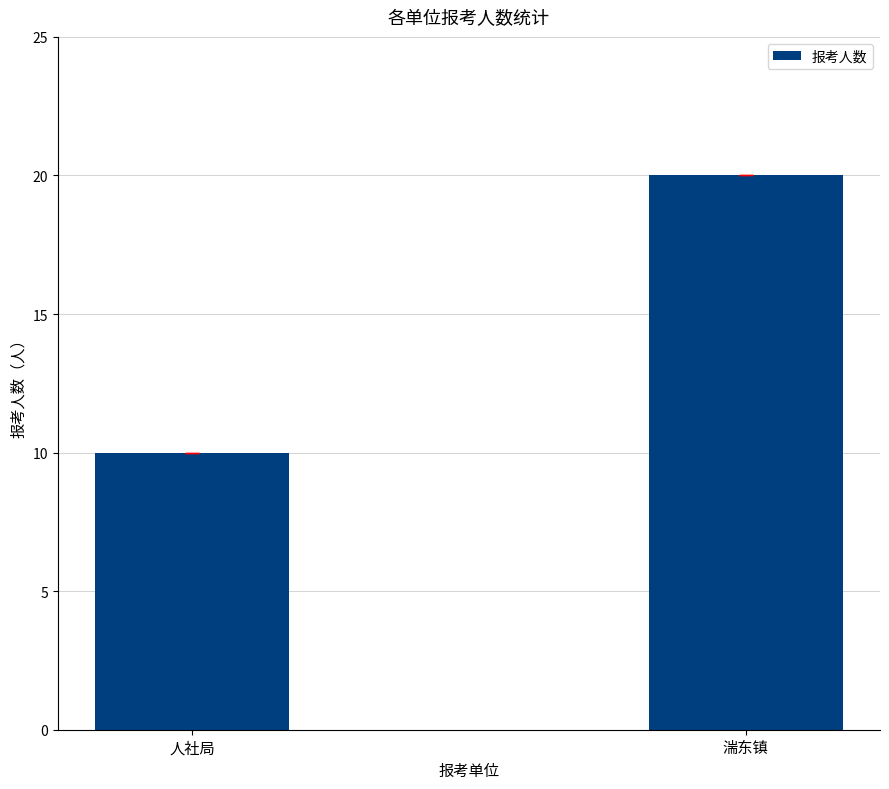

What is the change in value from 人社局 to 湍东镇?

+10